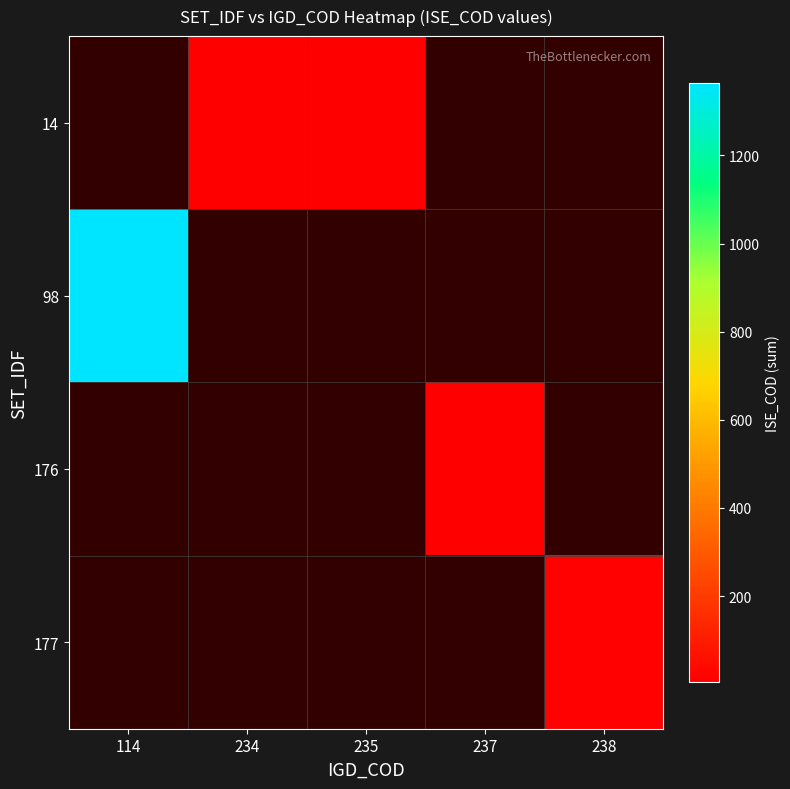

List the labels in order of 98 value, largest first.

114, 234, 235, 237, 238